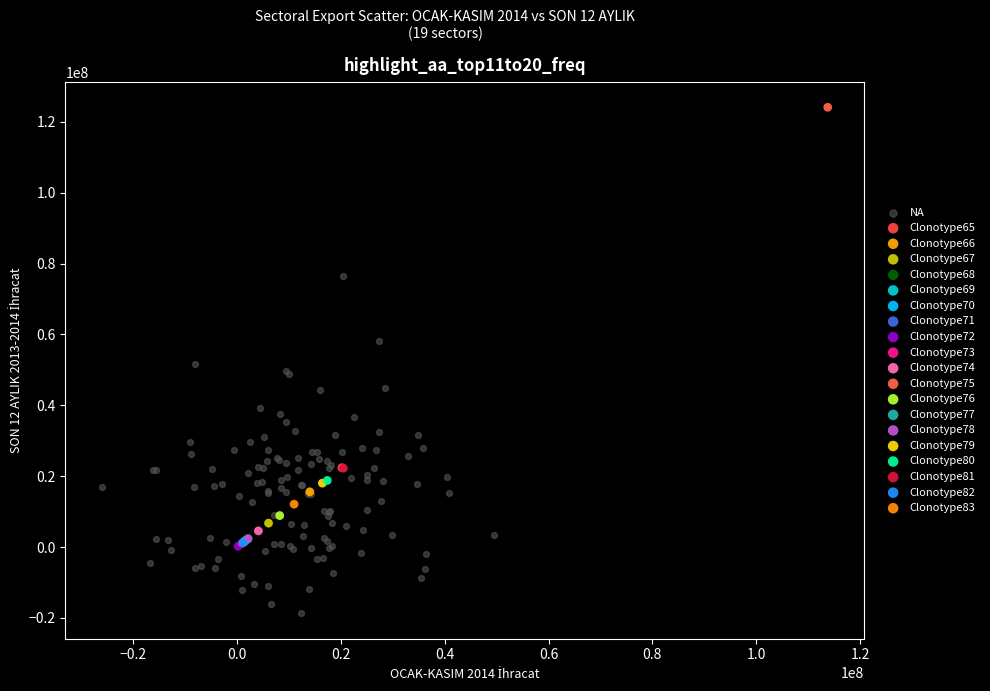

Which series reaches the maximum Y coordinate?

Clonotype75